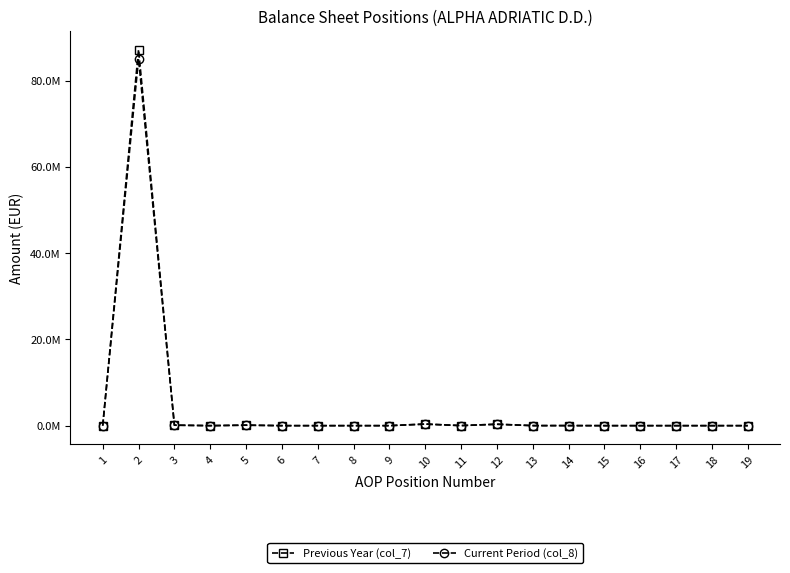

Is this an area chart (filled region under the line)?

No